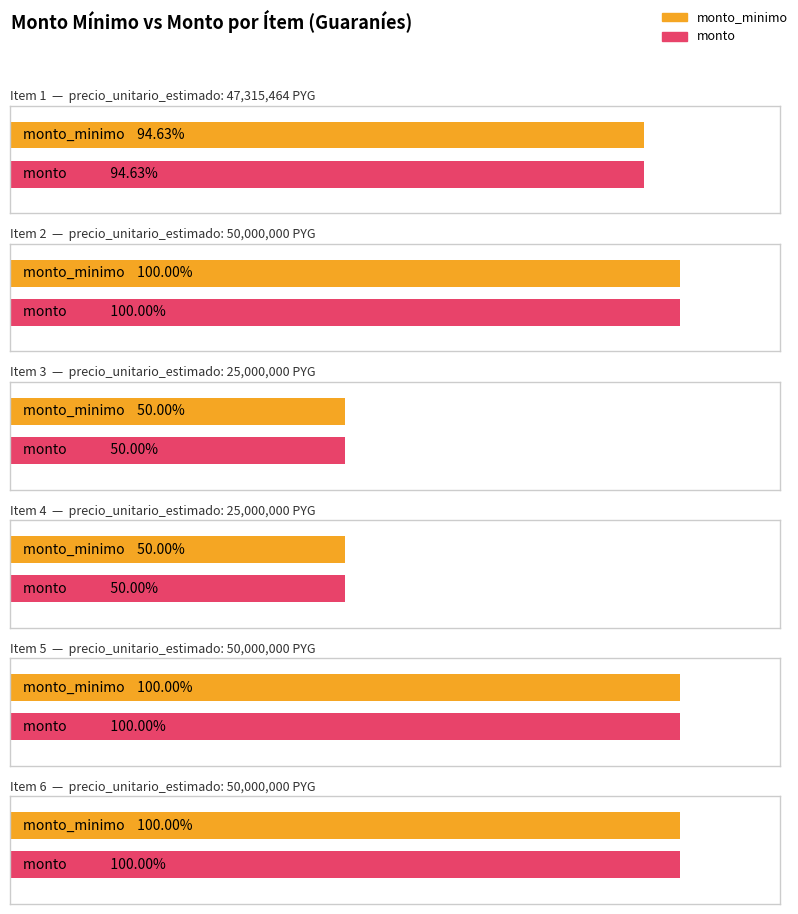

Which label corresponds to the smallest value in the chart?

3